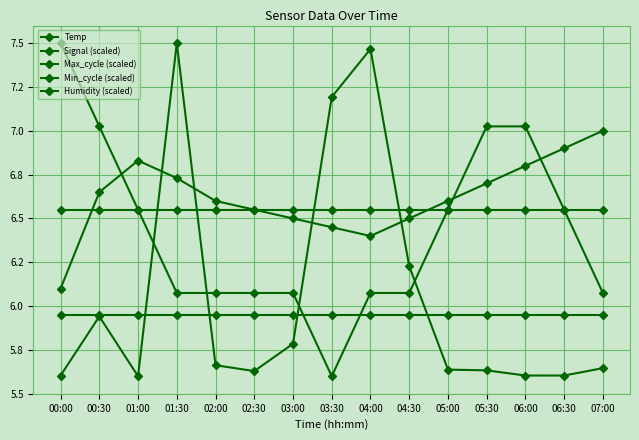

At which label is Signal (scaled) closest to 6?

01:30